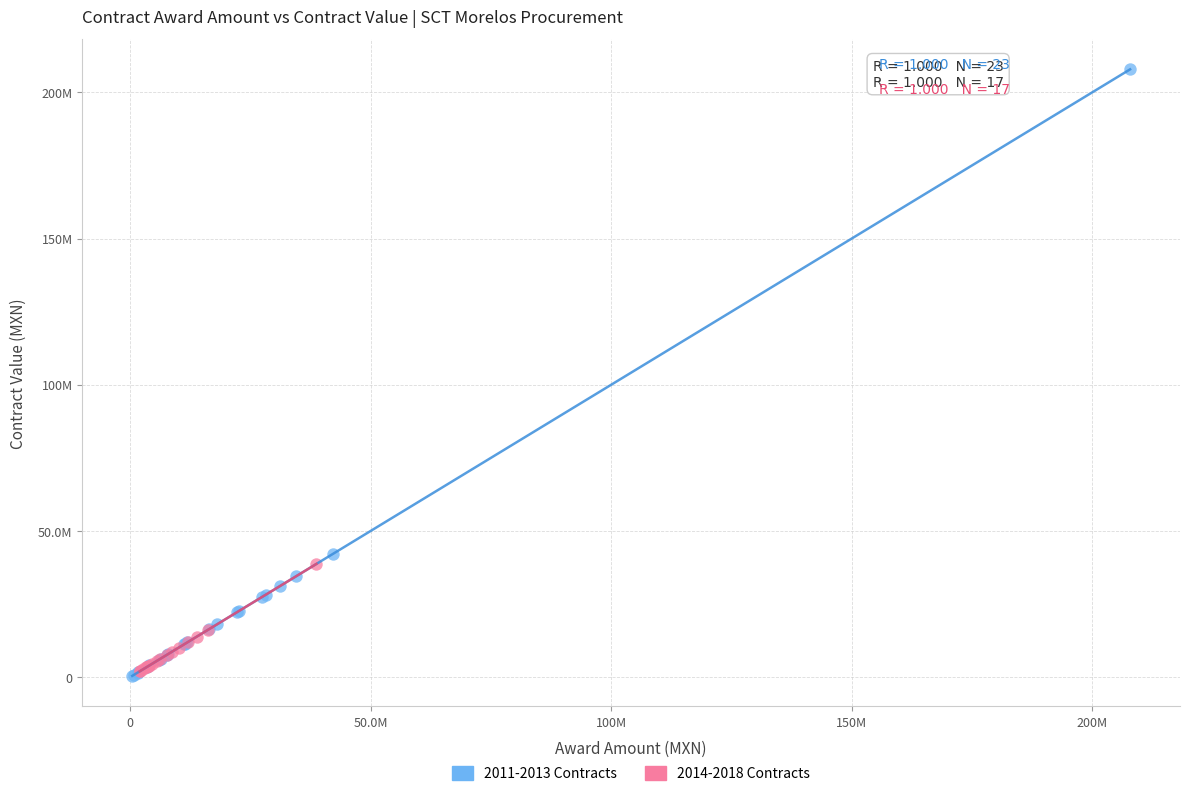

What are all the series names shown in the legend?

2011-2013 Contracts, 2014-2018 Contracts